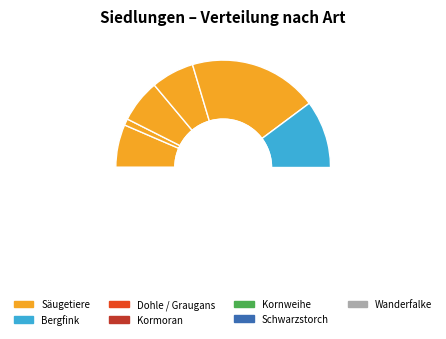

True or false: Säugetiere (Kleine Hufeisennase) accounts for 21% of the total.

False